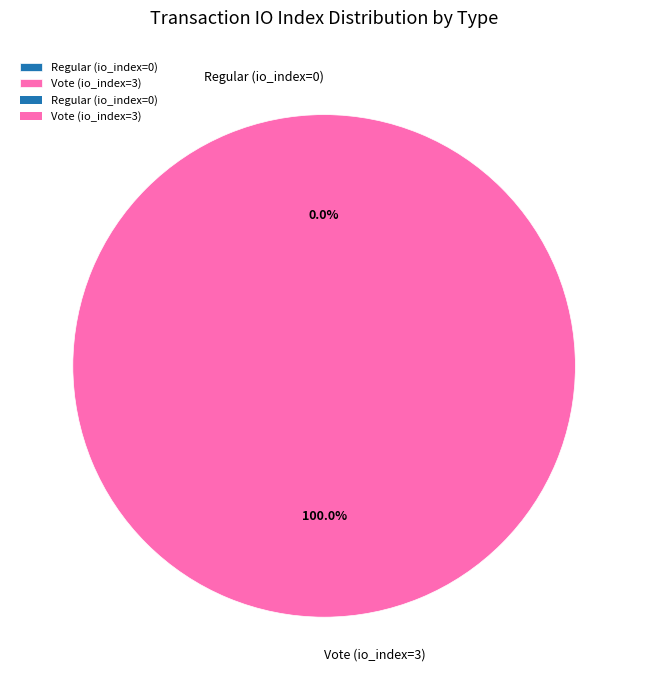

Is it true that Vote (io_index=3) is 100% of the pie?

True